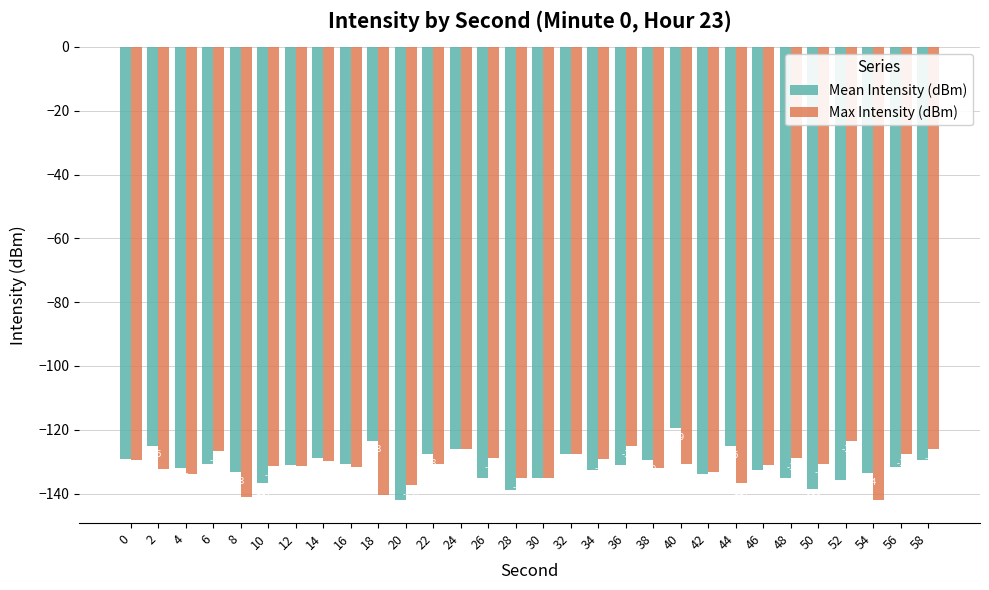

List the series in order of their peak value, lowest first.

Max Intensity (dBm), Mean Intensity (dBm)